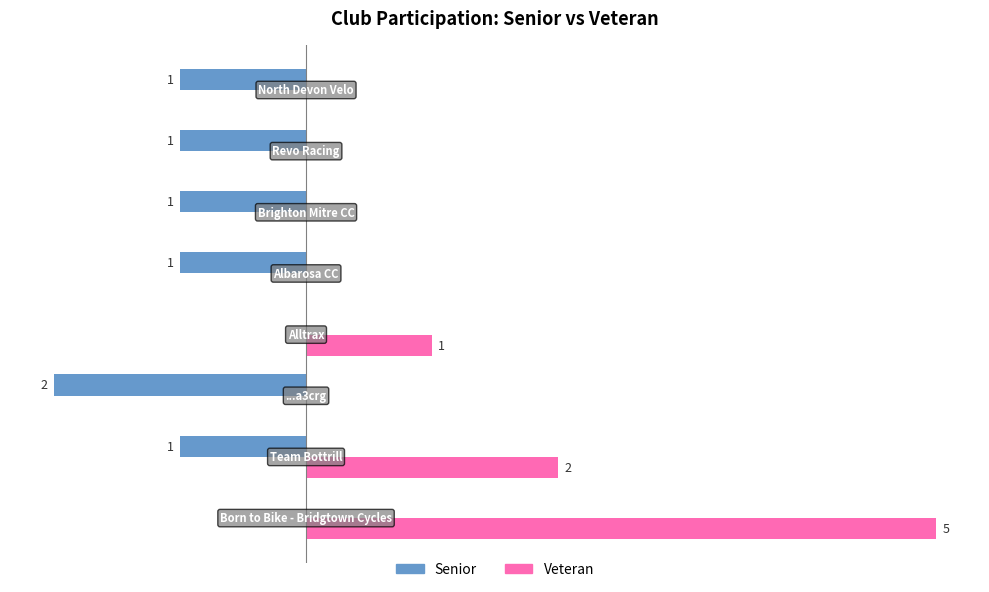

Which series has the largest total across all categories?

Veteran